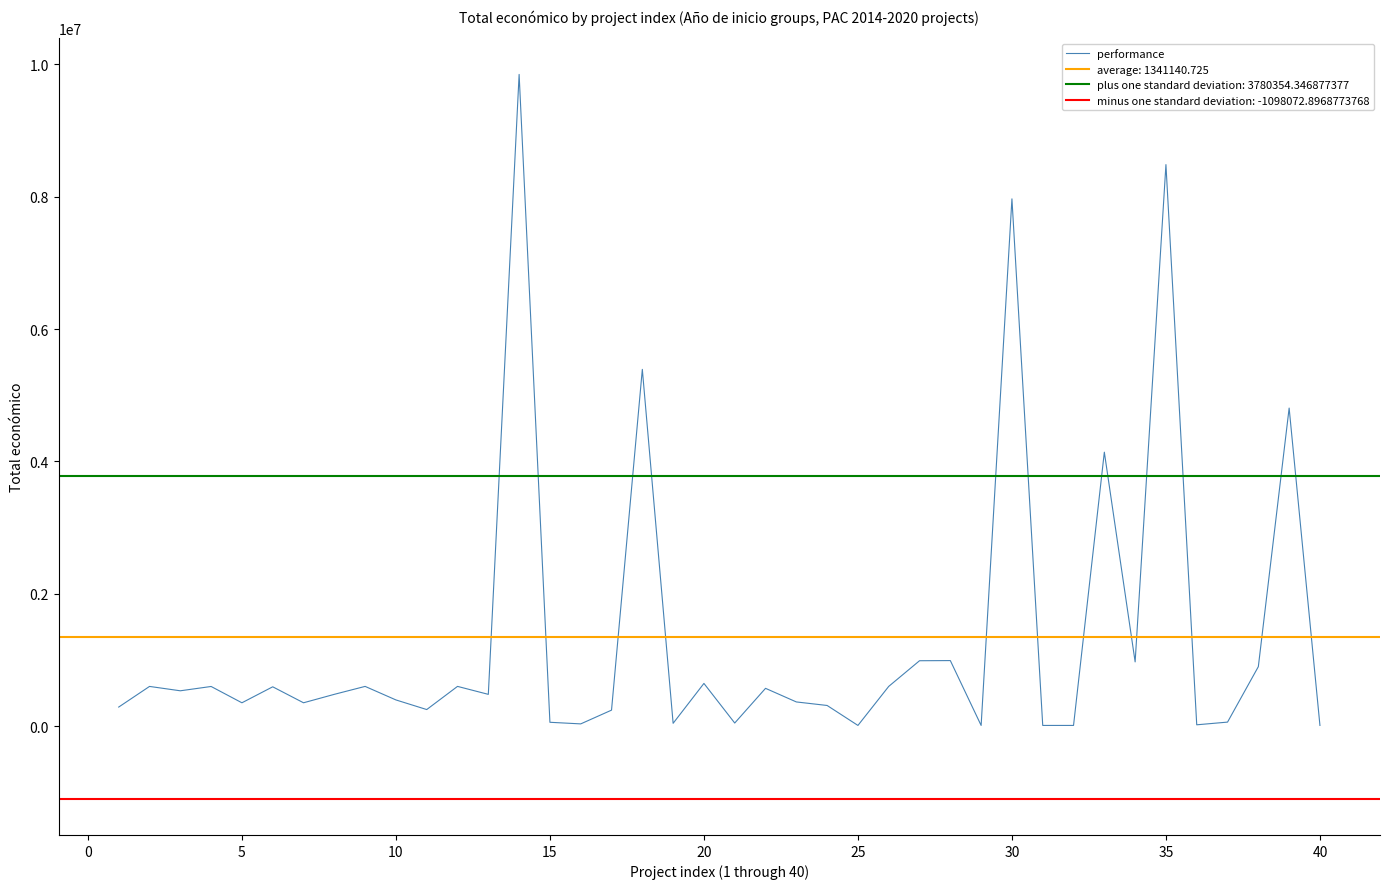

Reading left to right, transcribe all the data shown in this chart.

287559	599444	533449	598672	352139	593713	352350	479882	599820	395340	249910	599962	479500	9847932	57500	33298	241068	5390598	42072	644817	46300	570531	365045	311553	9999	600000	987684	989973	9900	7967413	10000	10000	4139393	969996	8484999	19478	60172	898245	4805923	10000